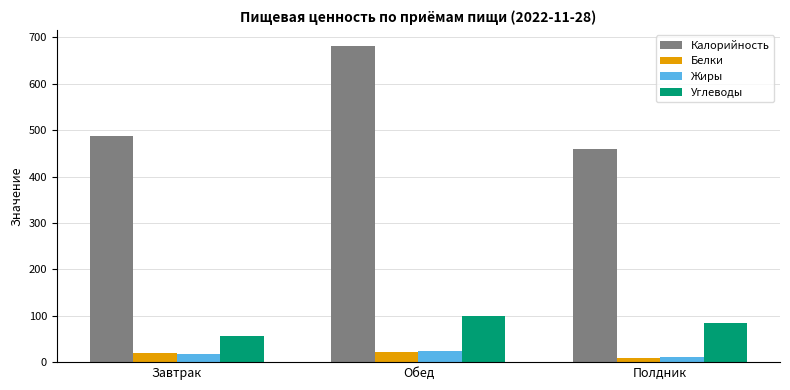

What are all the series names shown in the legend?

Калорийность, Белки, Жиры, Углеводы